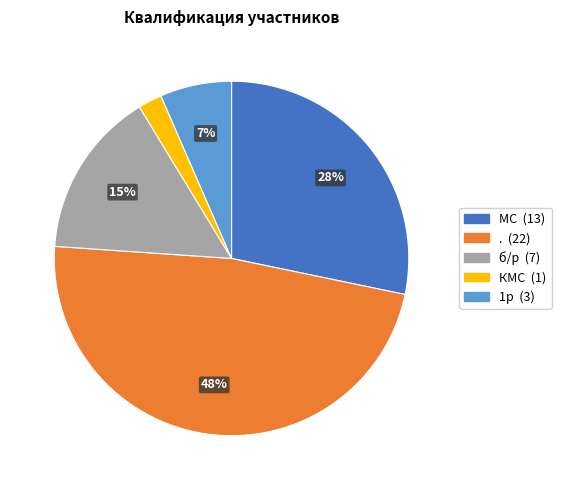

What percentage is the . slice, to the nearest percent?

48%